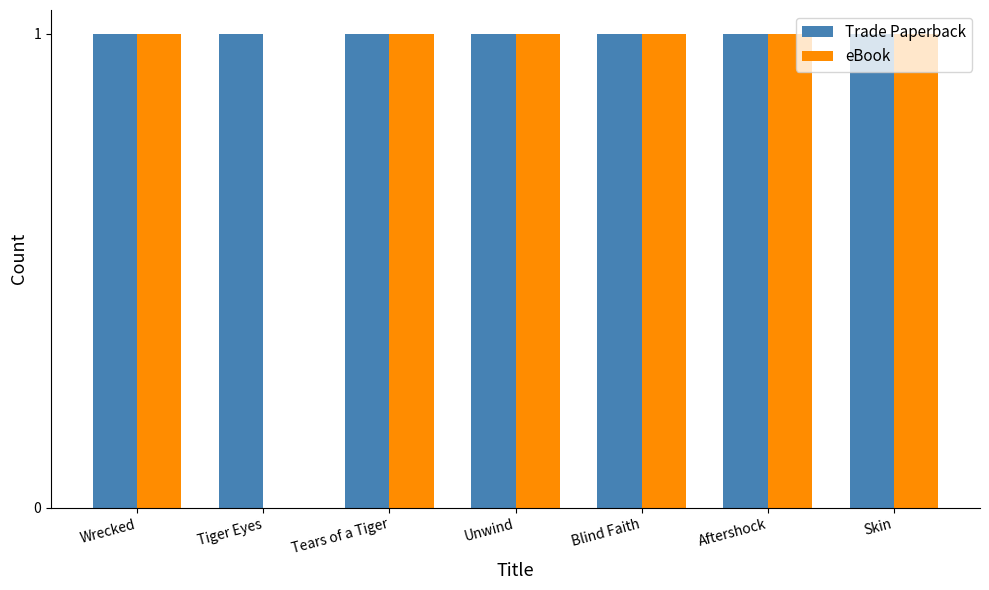

Reading left to right, list all the values displayed in this chart.

Trade Paperback: Wrecked=1	Tiger Eyes=1	Tears of a Tiger=1	Unwind=1	Blind Faith=1	Aftershock=1	Skin=1
eBook: Wrecked=1	Tiger Eyes=0	Tears of a Tiger=1	Unwind=1	Blind Faith=1	Aftershock=1	Skin=1